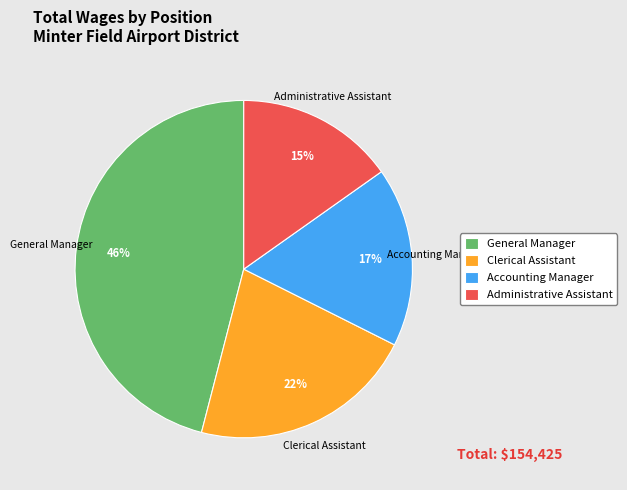

The Accounting Manager slice represents 17% of the pie. True or false?

True